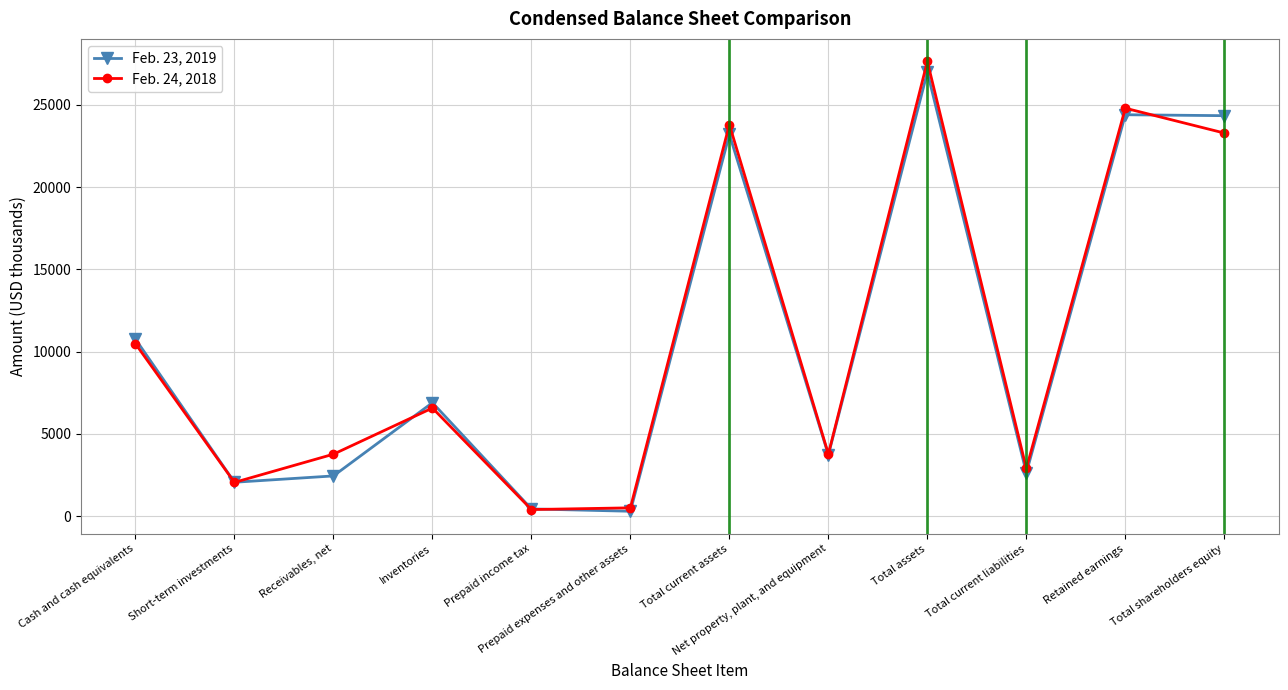

What is the label of the 1st point from the left?

Cash and cash equivalents